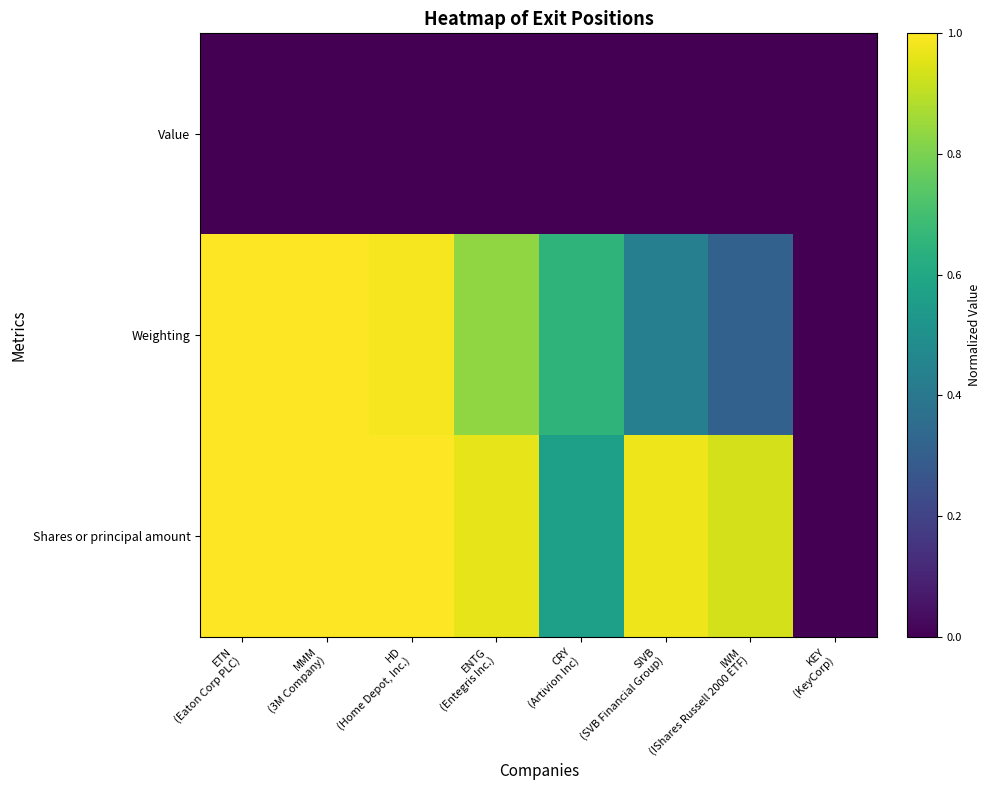

Rank the series by their maximum value, from lowest to highest.

Value, Weighting, Shares or principal amount